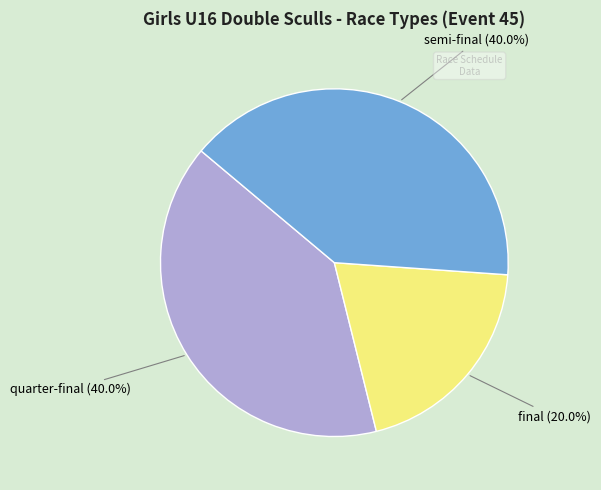

Is it true that final is 20% of the pie?

True